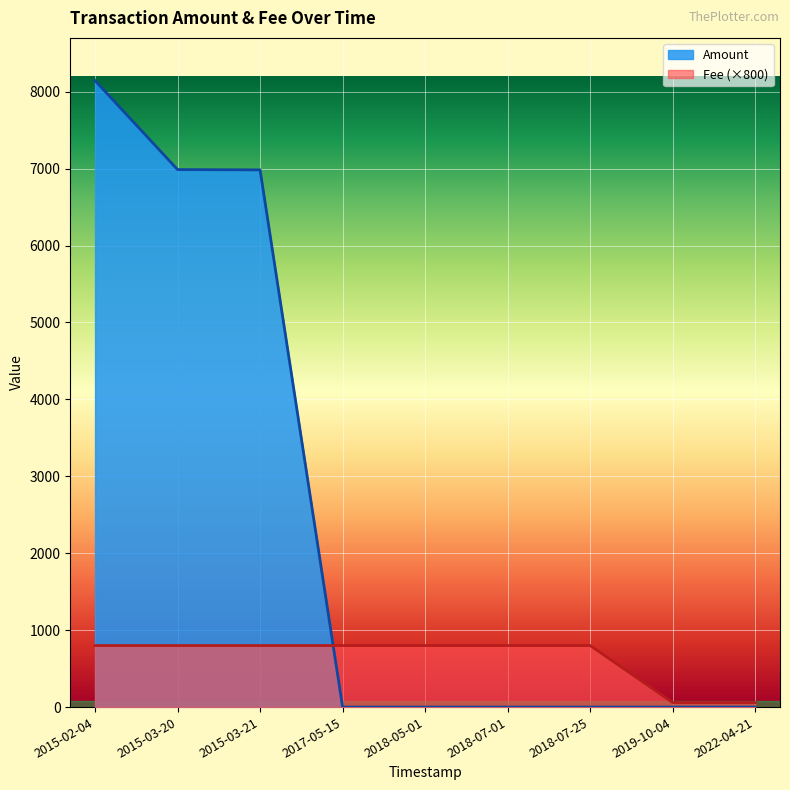

The Amount series shows 6984.0 at 2015-03-21. True or false?

True